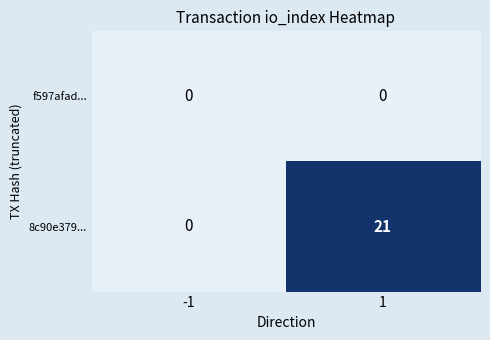

What is the total value across all series at 1?

21